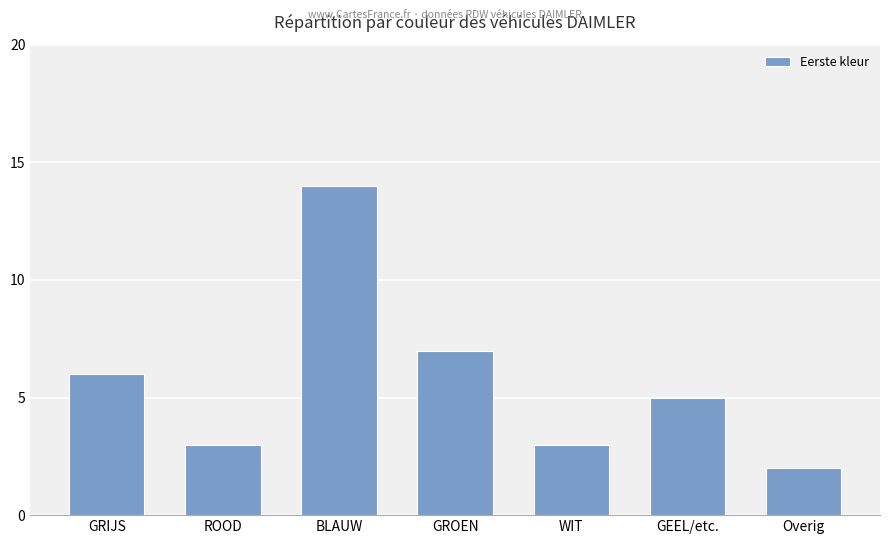

Is it true that the value at ROOD is 1?

False